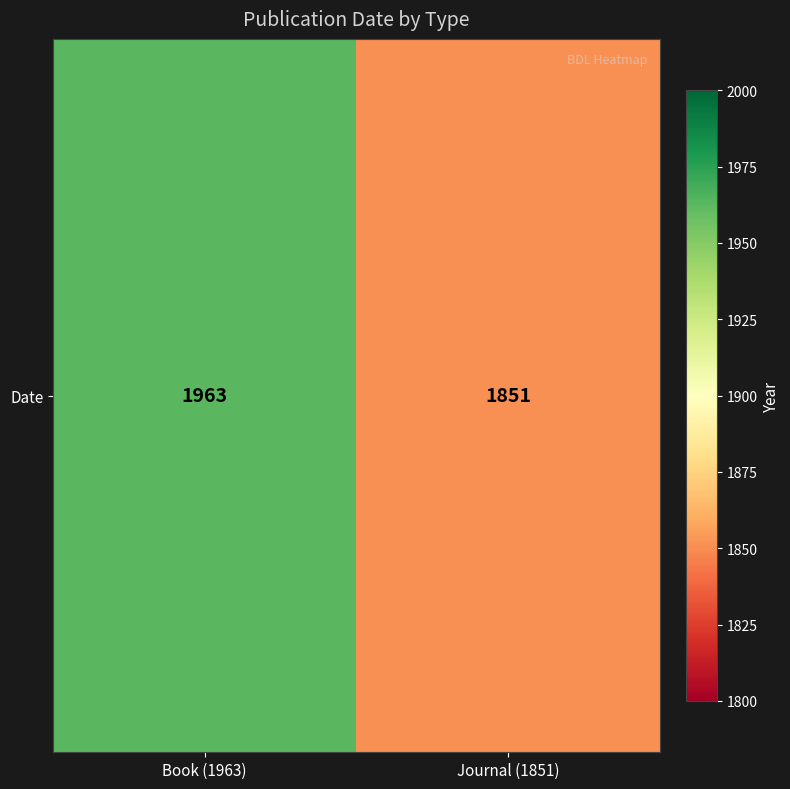

Count the number of categories in the chart.

2